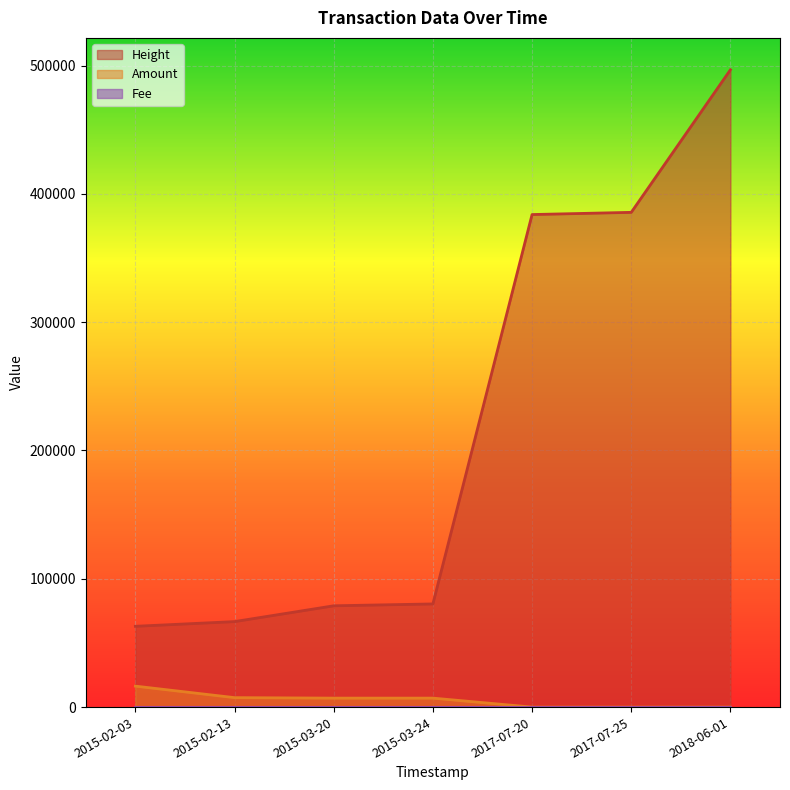

Which series has the widest spread of values?

Height